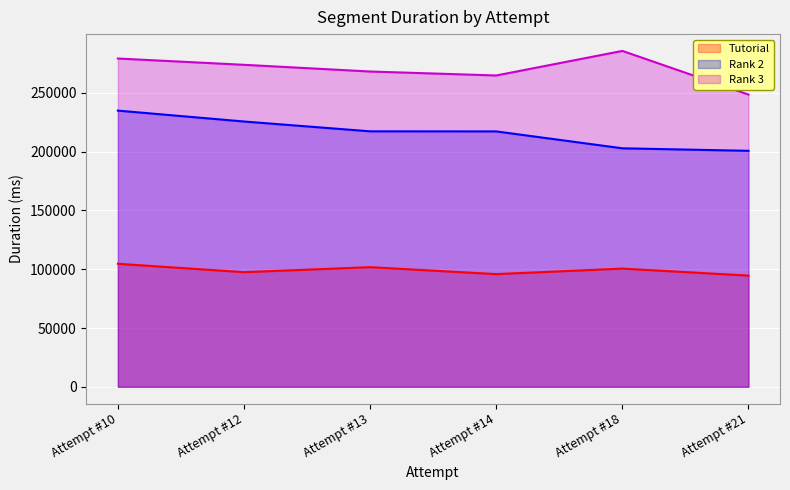

How many lines are shown in the chart?

3